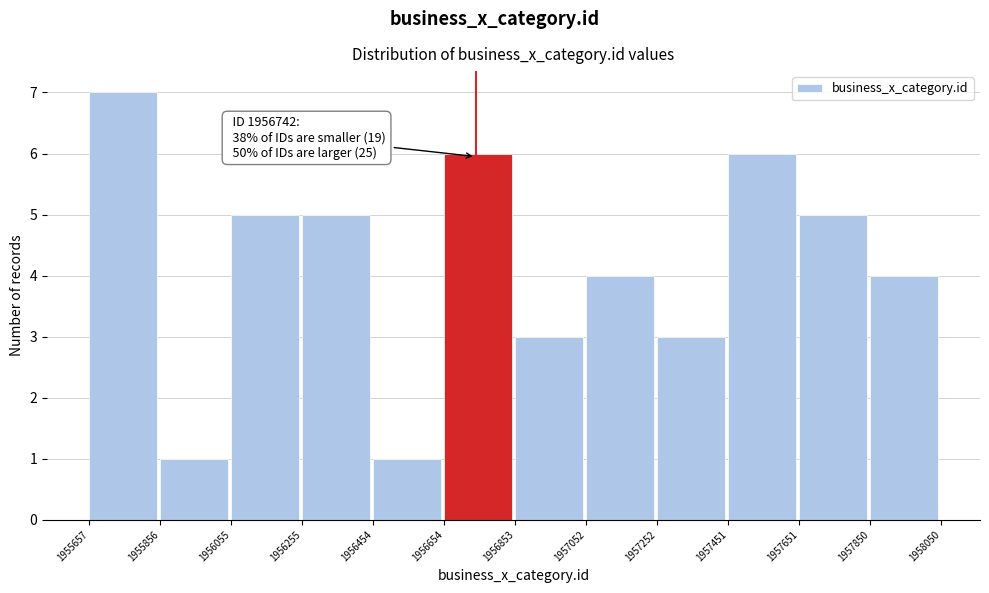

Over which range of the x-axis is the bar tallest?

1955657 to 1955856